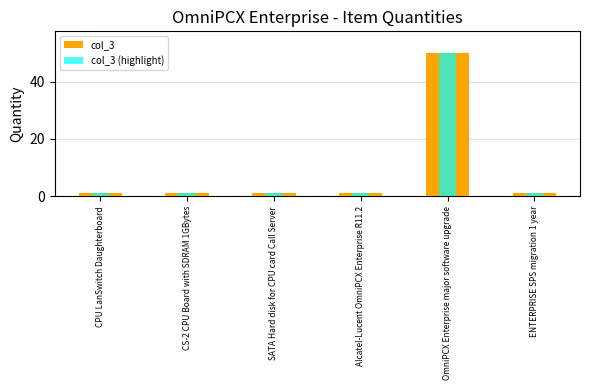

Are the bars grouped side by side (vs. stacked)?

Yes